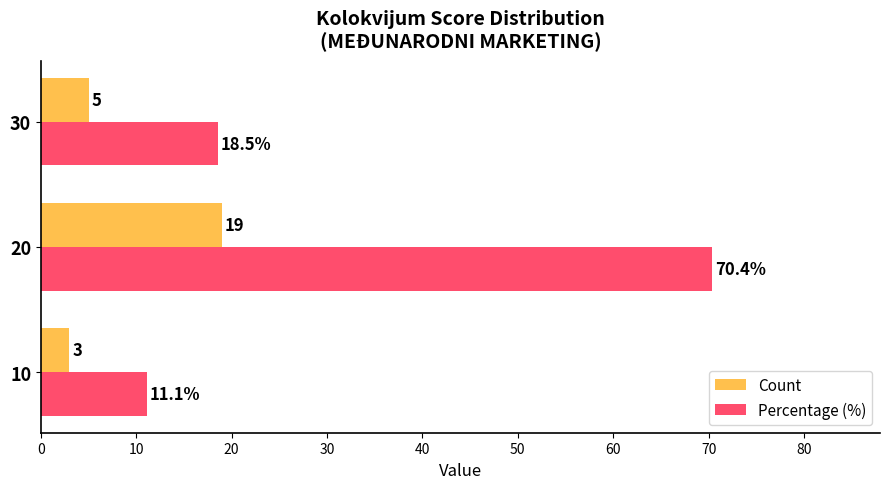

How many series are shown in this chart?

2